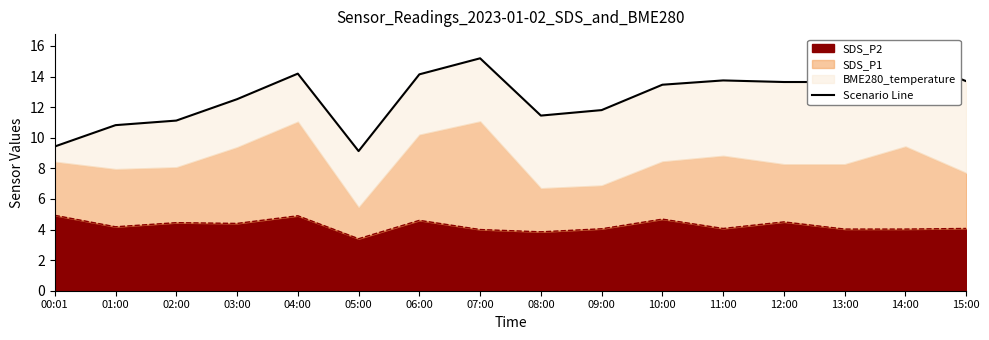

What is the highest value of the SDS_P2 series?

4.9